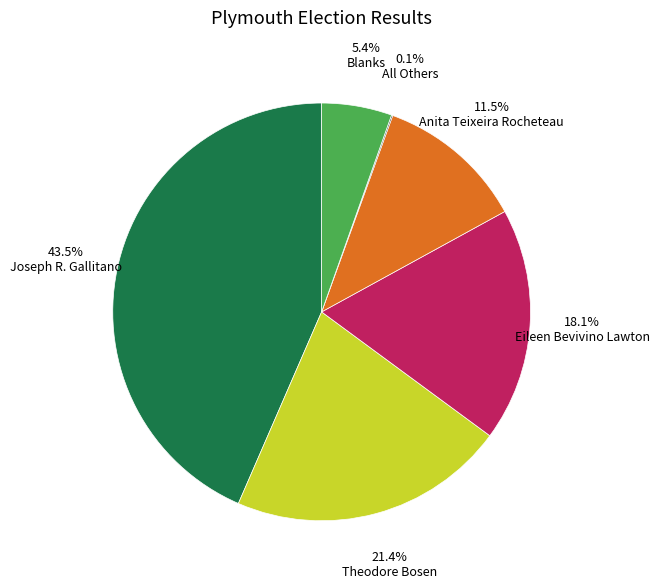

How much of the chart is everything except Joseph R. Gallitano?

56.5%